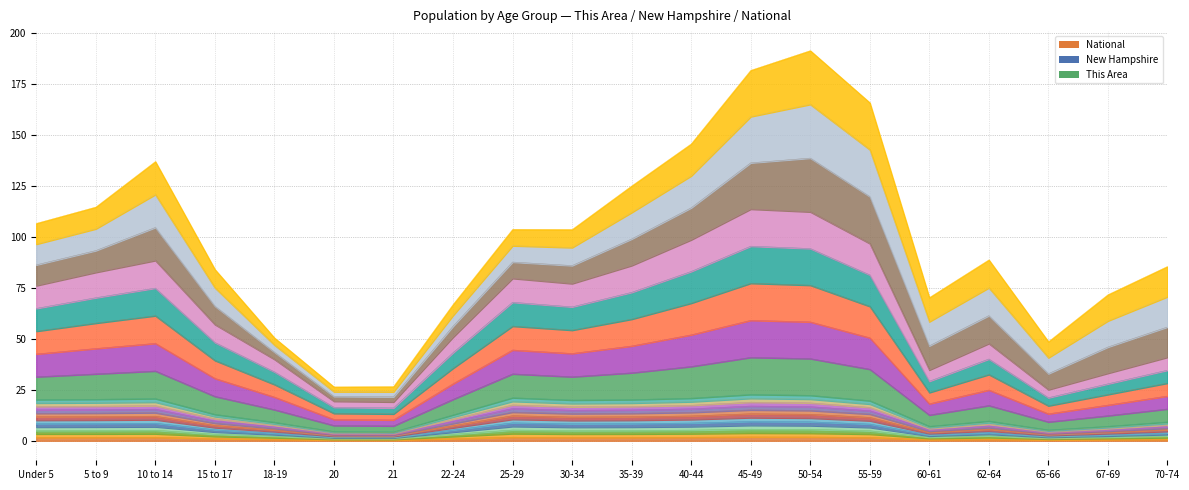

True or false: New Hampshire has more than 0 points higher than both neighbors.

True